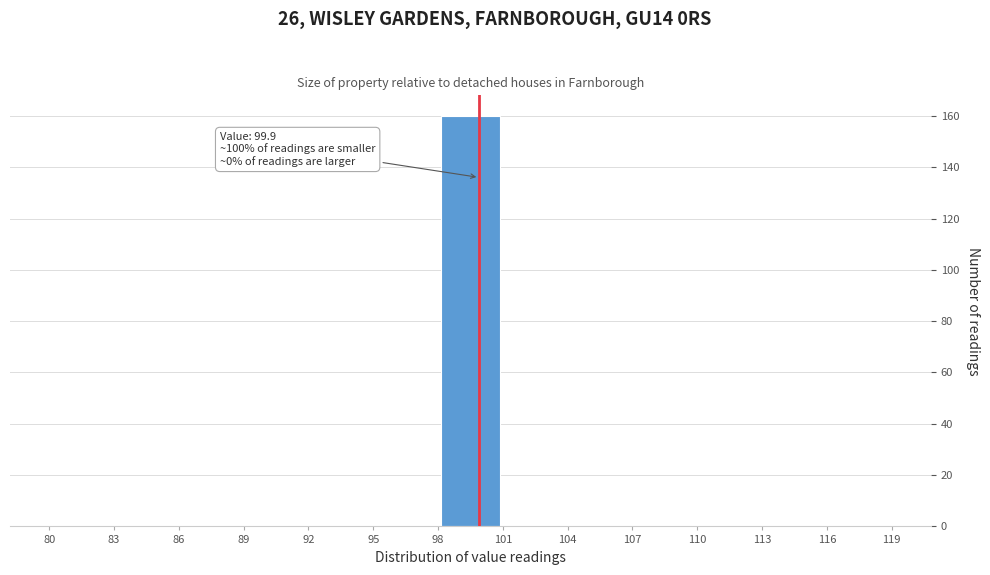

Which range on the x-axis has the tallest bar?

98 to 101